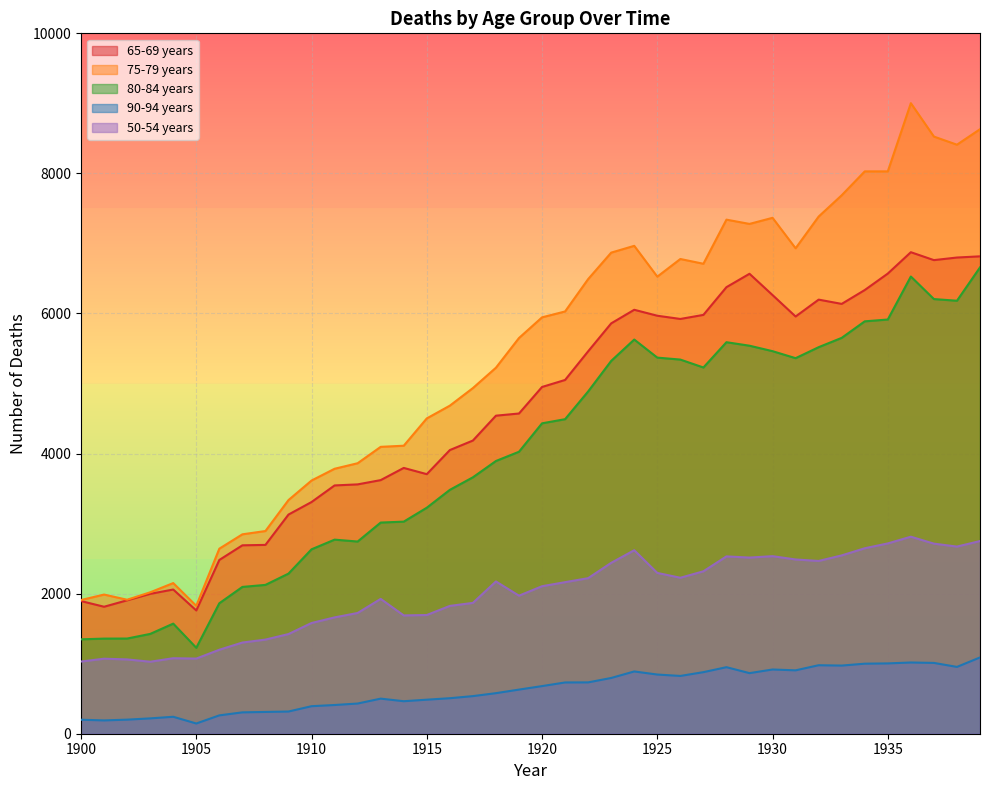

True or false: 80-84 years and 90-94 years intersect in this chart.

False